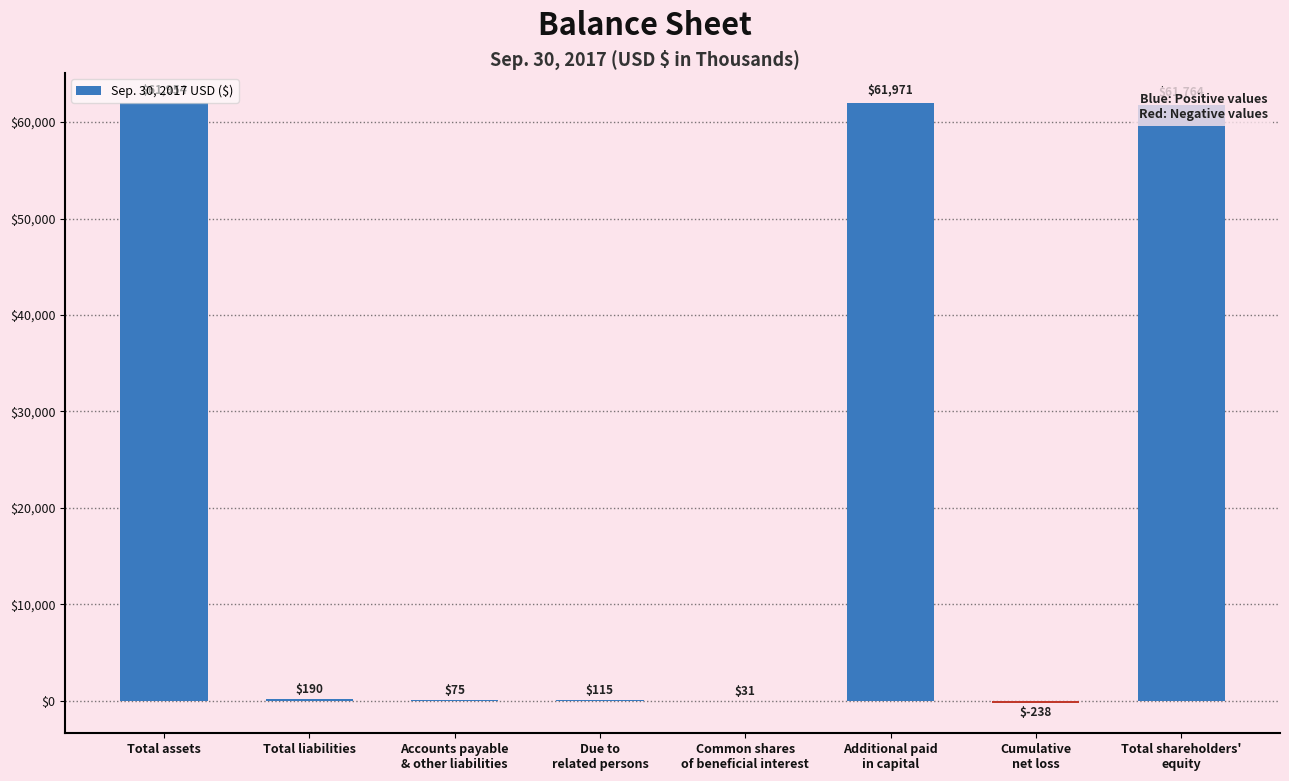

At which label is the value closest to 30866?

Total liabilities